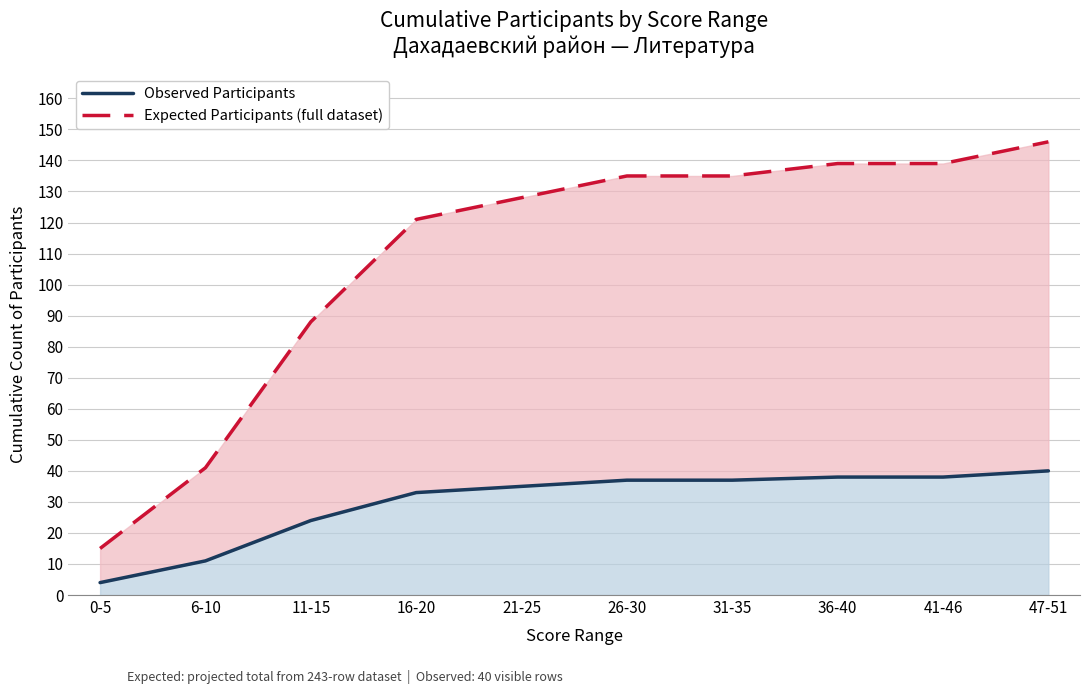

Between 47-51 and 0-5, which is larger?

47-51